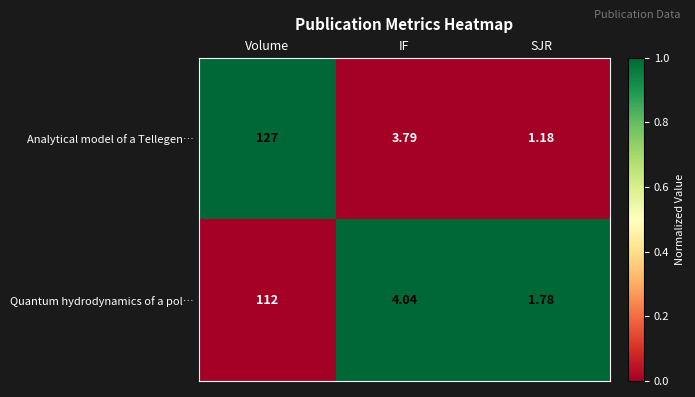

Which series changed the most between Volume and IF?

Analytical model of a Tellegen…